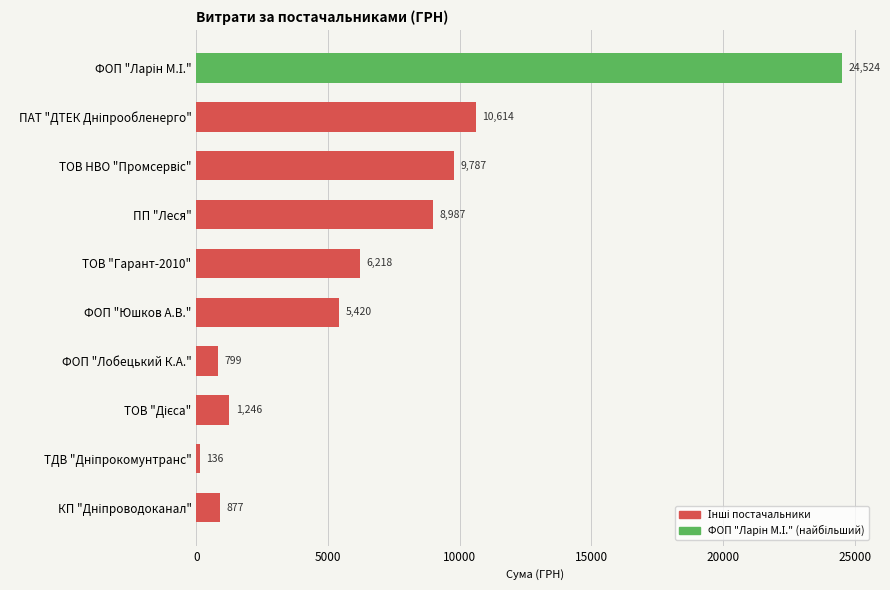

What is the greatest value displayed?

24523.6